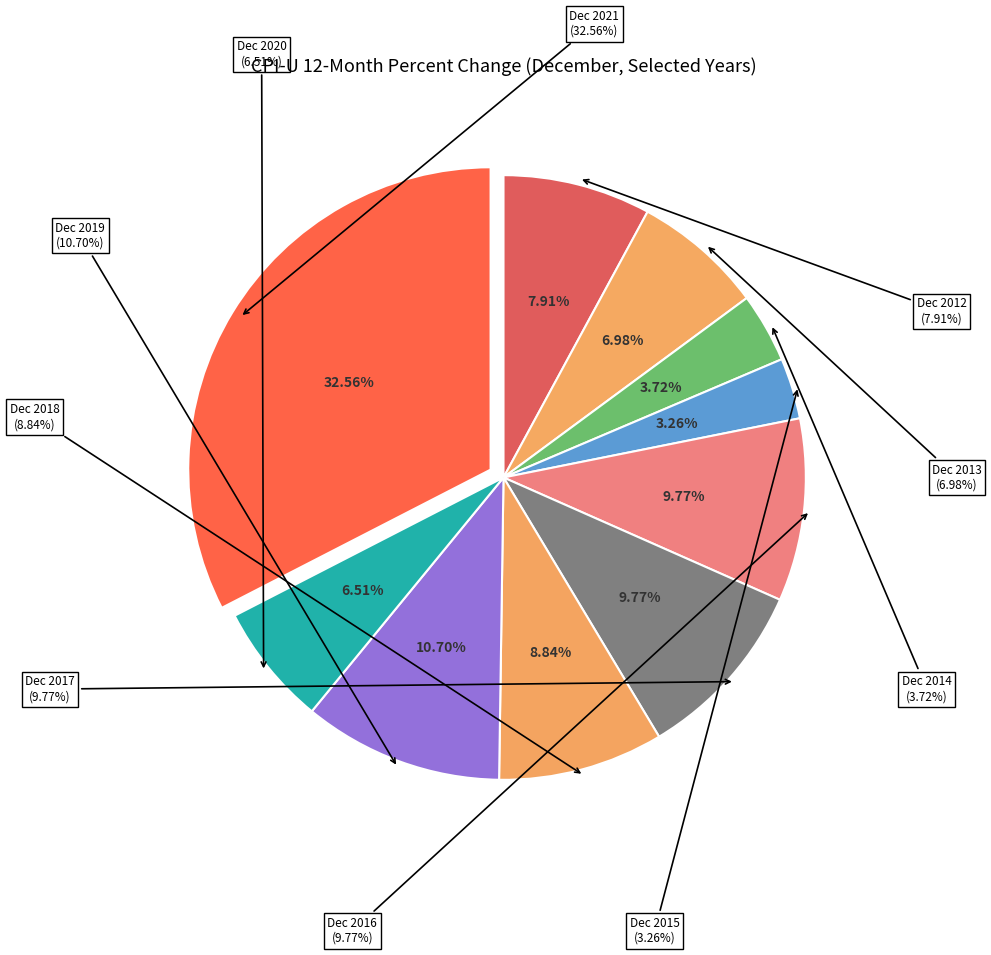

Is it true that December 2021 is 40% of the pie?

False